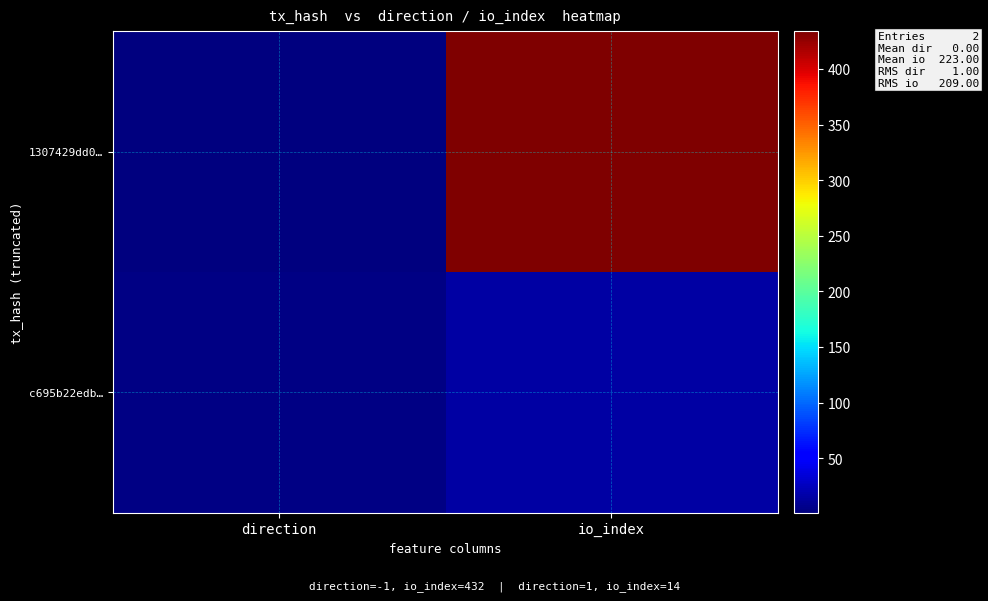

Reading left to right, extract all data points from this chart.

1307429dd0…: direction=1	io_index=434
c695b22edb…: direction=3	io_index=16